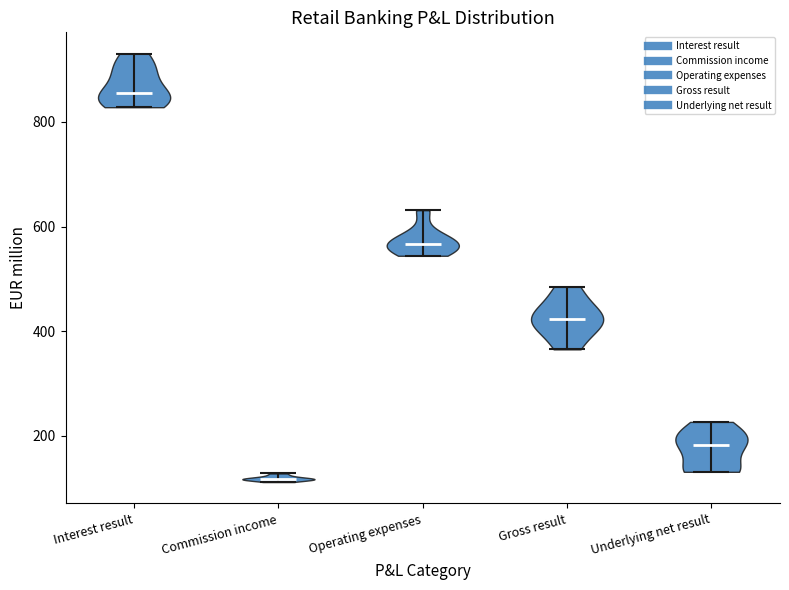

What is the lowest point the violin for Gross result reaches on the y-axis? The values are not printed on the chart, so give them approximately, as read against the axis.

360